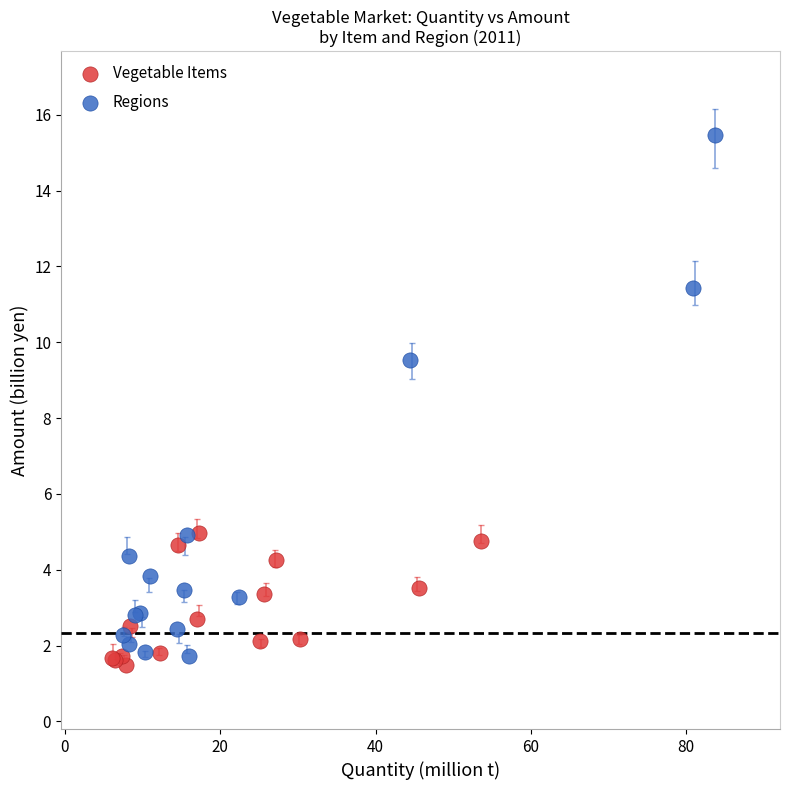

Which series has the widest spread of Y values?

Regions